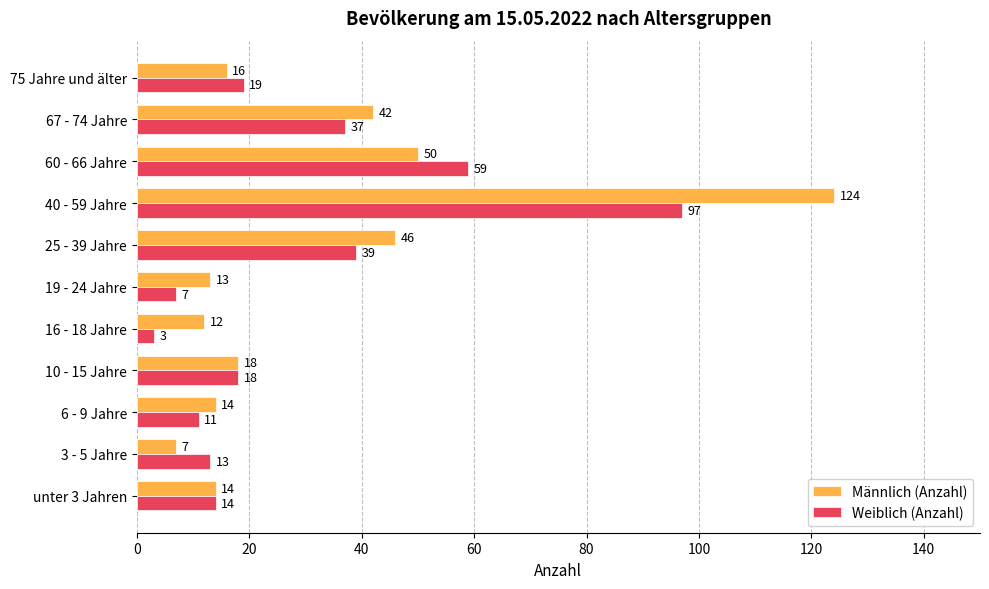

The value of Männlich (Anzahl) at 19 - 24 Jahre is 22. True or false?

False